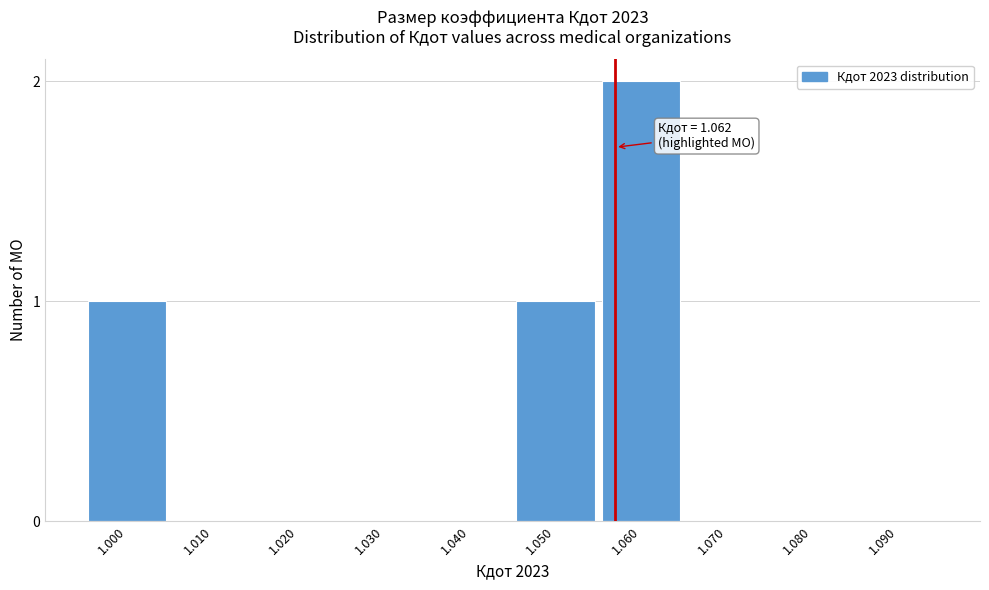

Reading left to right, what are all the values shown in this chart?

1.000=1	1.010=0	1.020=0	1.030=0	1.040=0	1.050=1	1.060=2	1.070=0	1.080=0	1.090=0